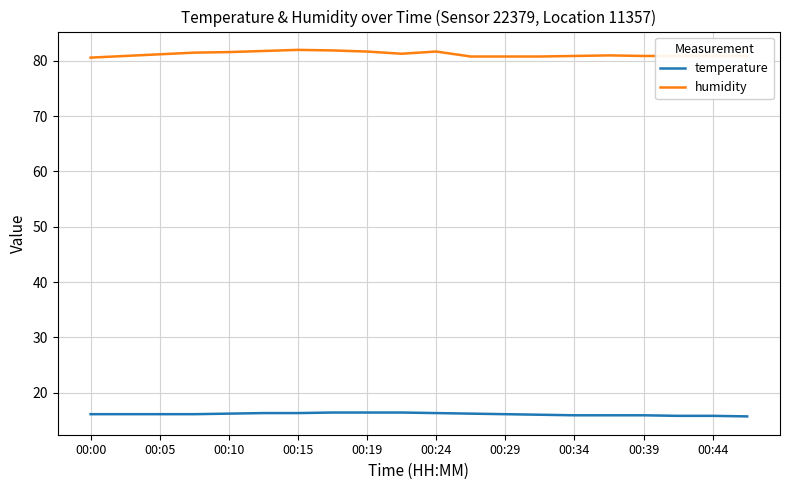

What is the maximum value shown in the chart?

82.0